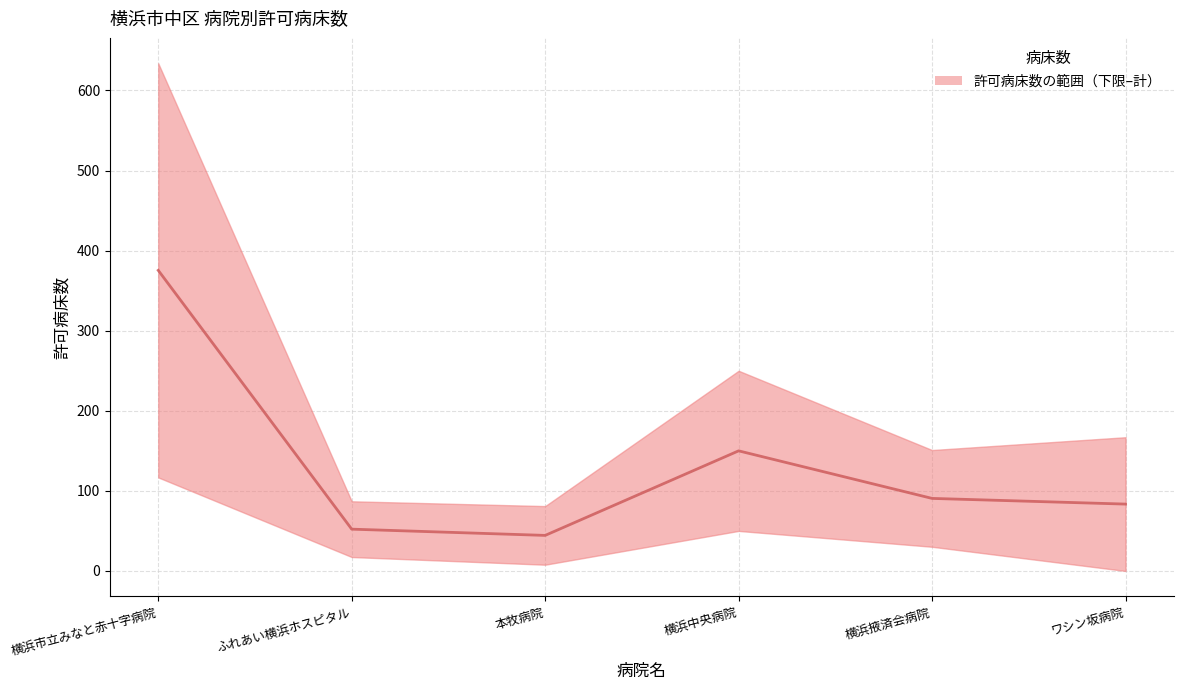

Rank the categories by value from highest to lowest.

横浜市立みなと赤十字病院, 横浜中央病院, 横浜掖済会病院, ワシン坂病院, ふれあい横浜ホスピタル, 本牧病院